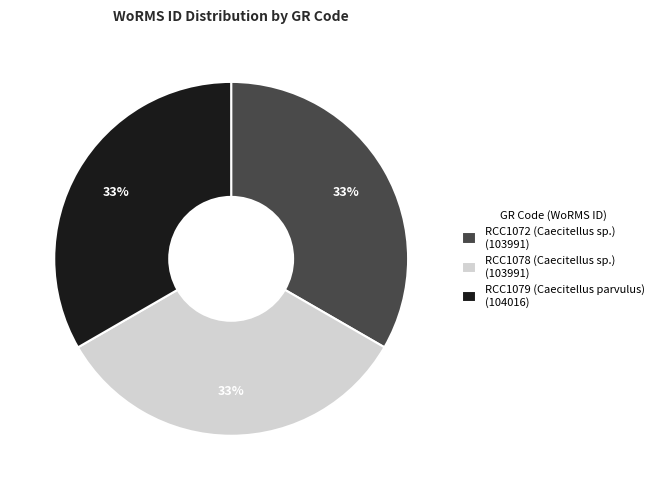

To the nearest percent, what portion does RCC1072 (Caecitellus sp.) (103991) represent?

33%